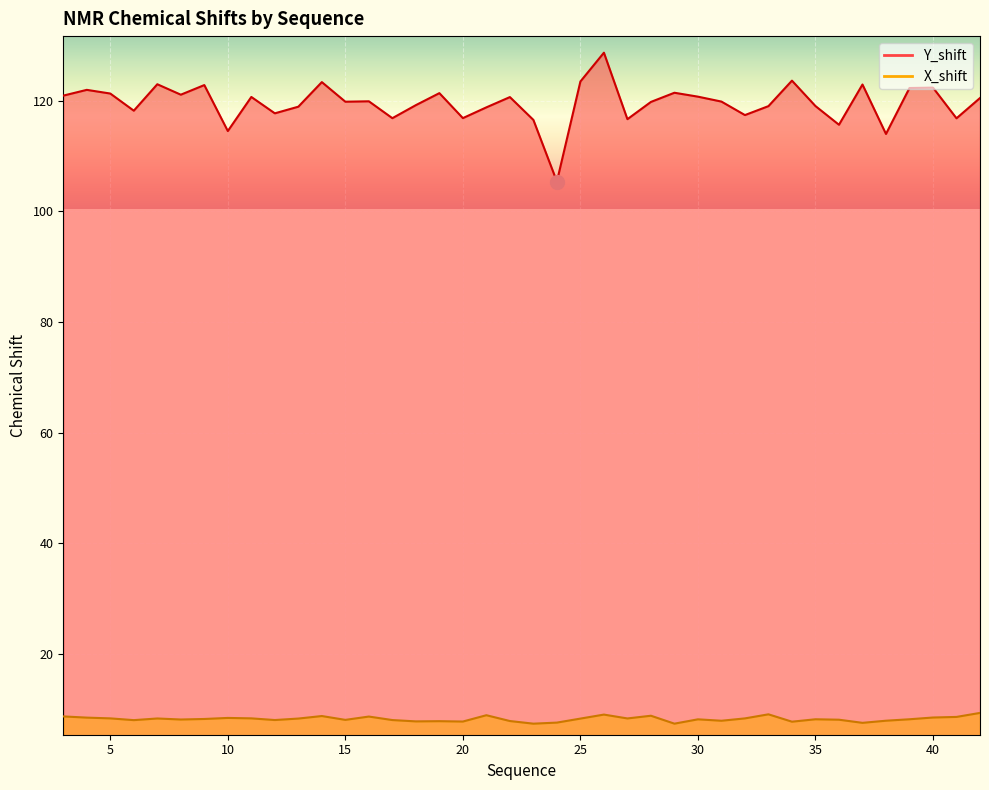

True or false: X_shift and Y_shift cross at least once.

False